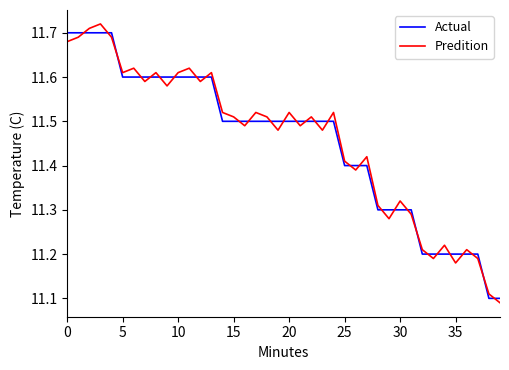

List the series in order of their peak value, lowest first.

Actual, Predition